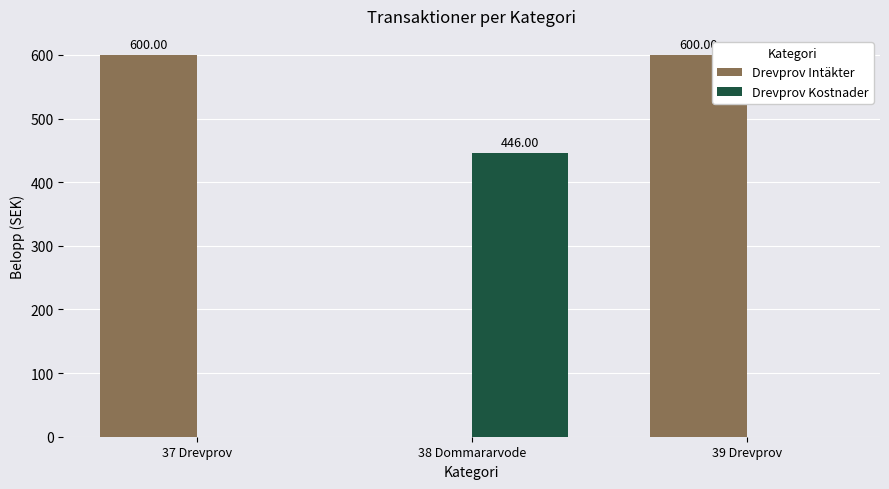

Which series has the largest total across all categories?

Drevprov Intäkter